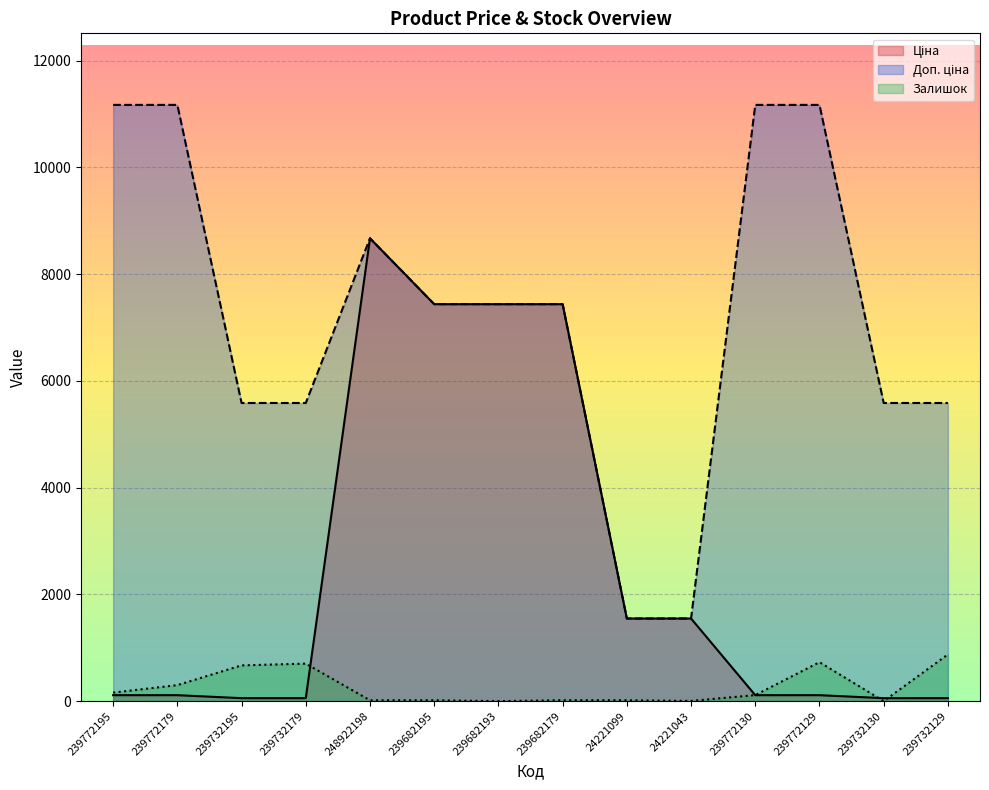

What position from the left is 239772179?

2